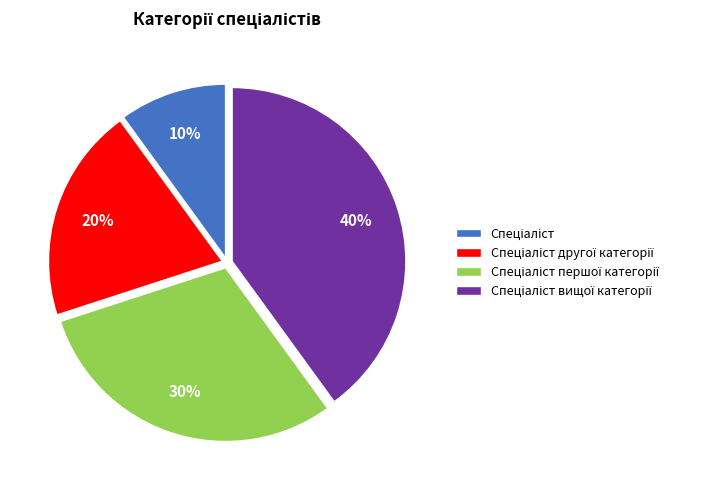

Does any single category account for the majority?

No